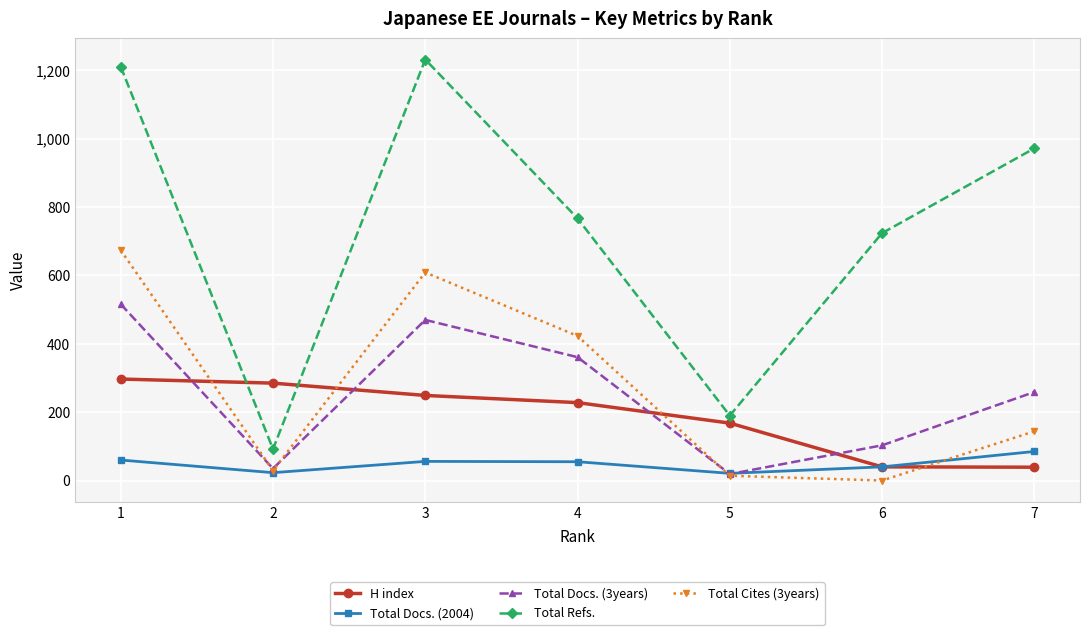

Where is Total Refs. nearest to the value 662?

6